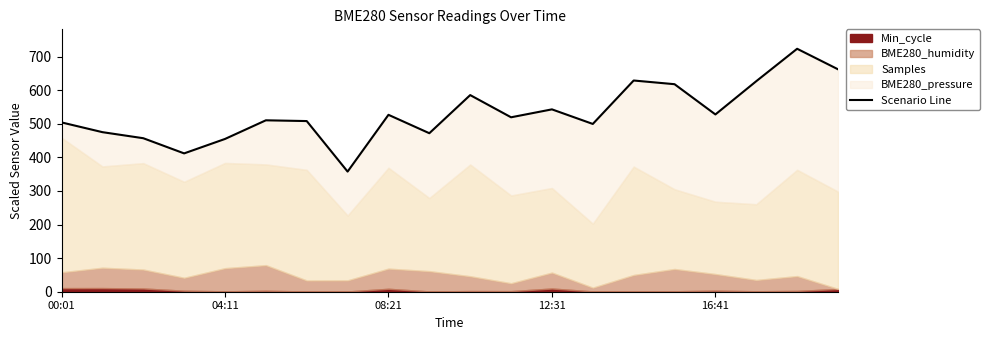

How many values exceed 519?

10